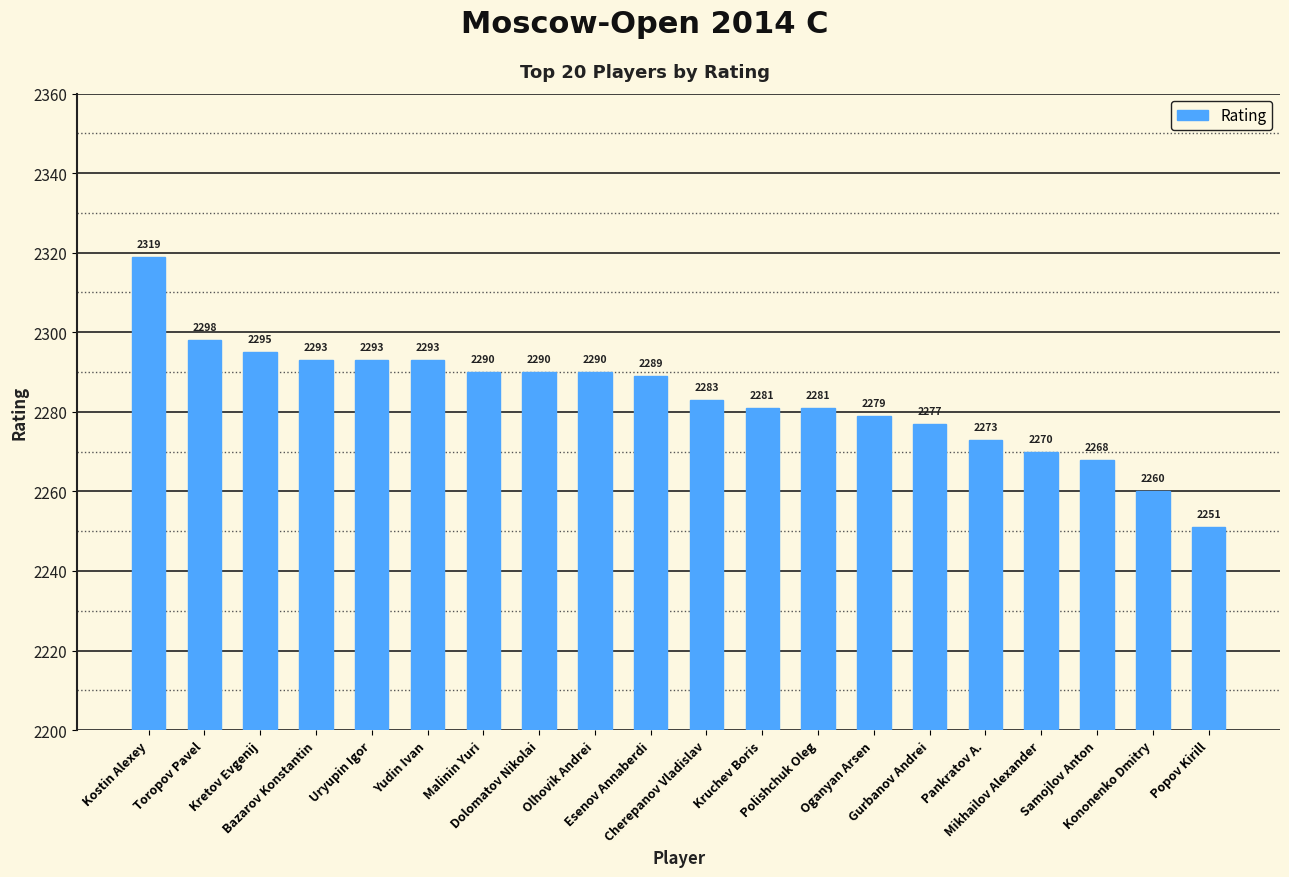

At which label does the data first exceed 2289?

Kostin Alexey